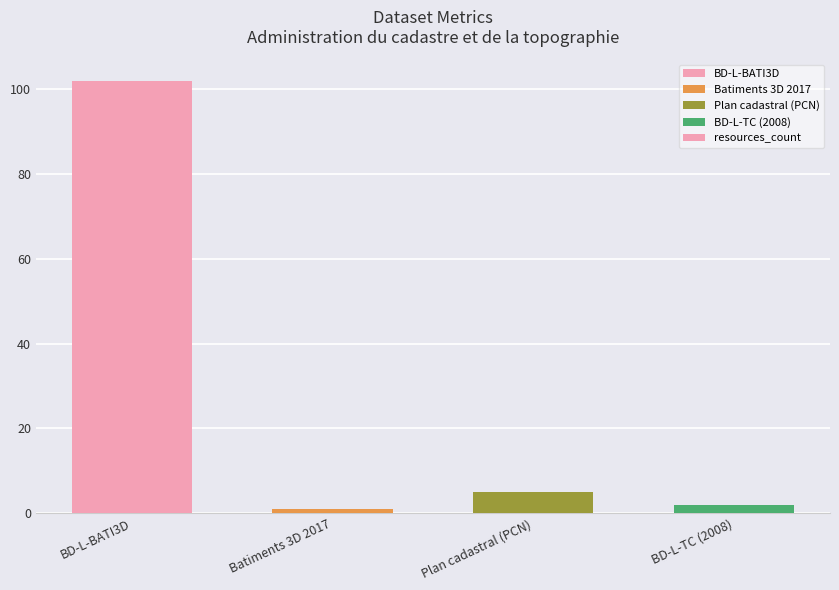

List the labels in order of value, largest first.

BD-L-BATI3D, Plan cadastral (PCN), BD-L-TC (2008), Batiments 3D 2017